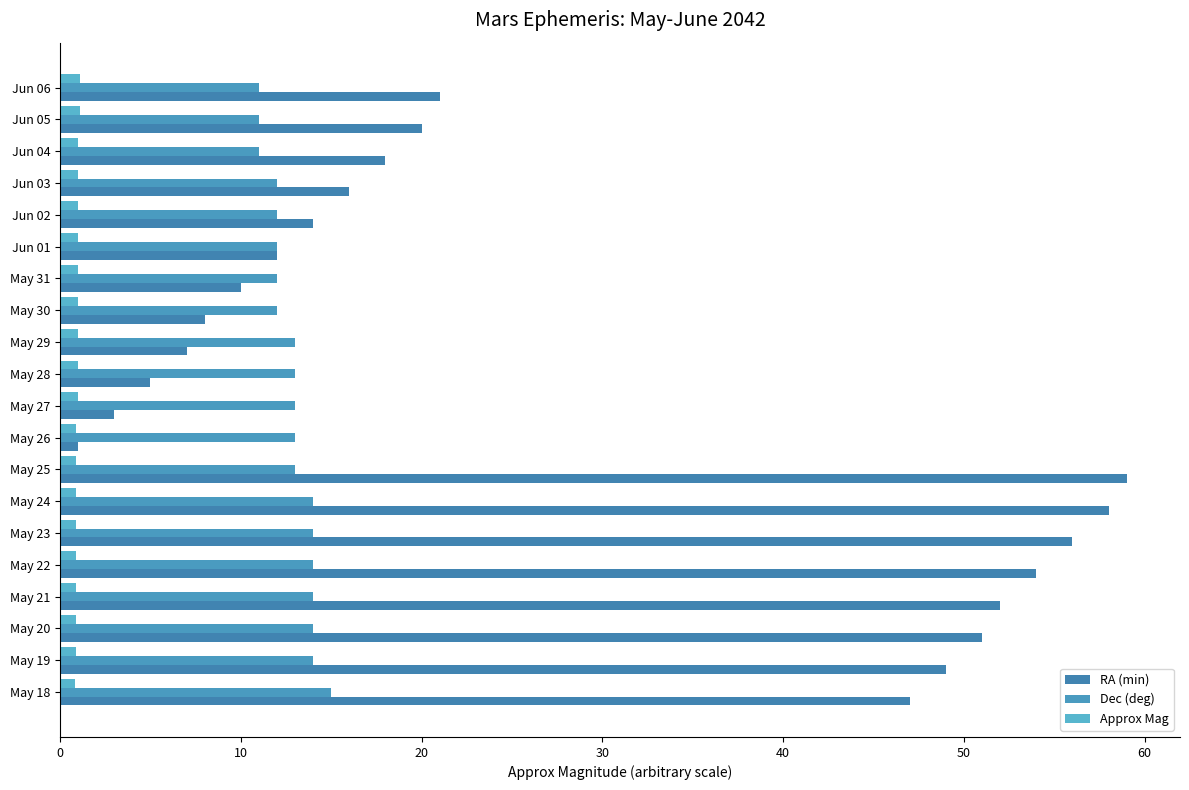

Which series has the widest spread of values?

RA (min)